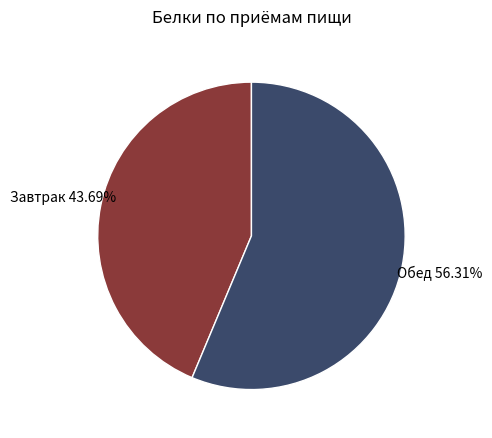

Which has a higher value, Завтрак 43.69% or Обед 56.31%?

Обед 56.31%